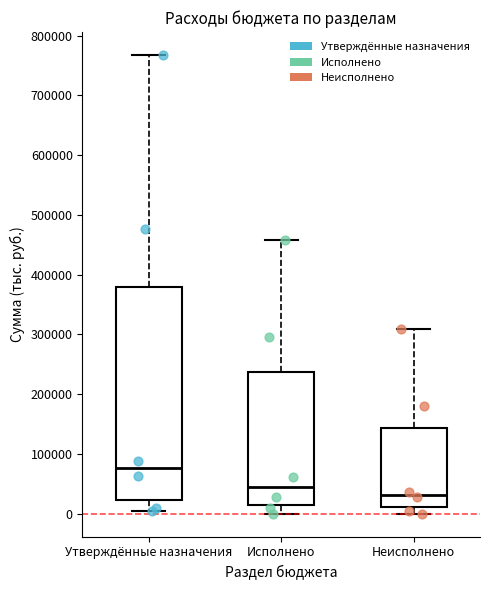

Reading left to right, transcribe this box plot: for each box, give where its median line is, the range the box spans, and where its two whiskers end, as read against the y-axis. The values are not printed on the chart, so give them approximately, as read against the axis.

Утверждённые назначения: median 80000, box 20000 to 380000, whiskers 10000 to 770000
Исполнено: median 40000, box 10000 to 240000, whiskers 0 to 460000
Неисполнено: median 30000, box 10000 to 140000, whiskers 0 to 310000